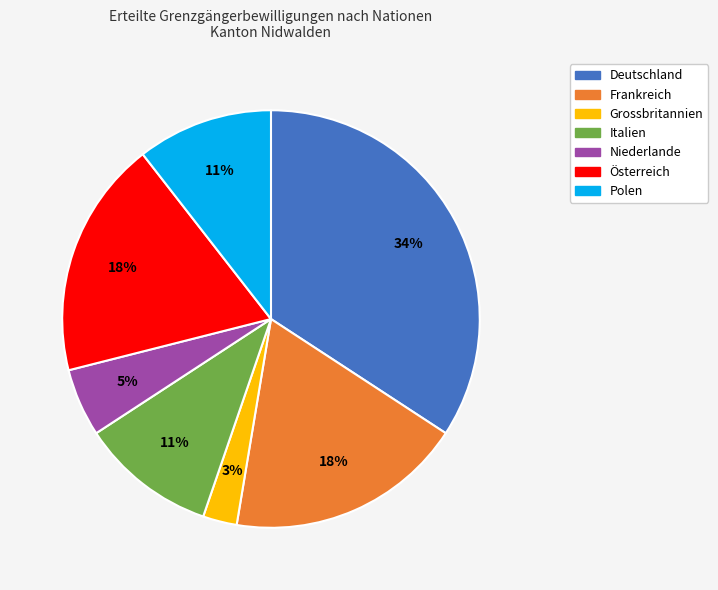

To the nearest percent, what is the combined percentage of Grossbritannien and Frankreich?

21%